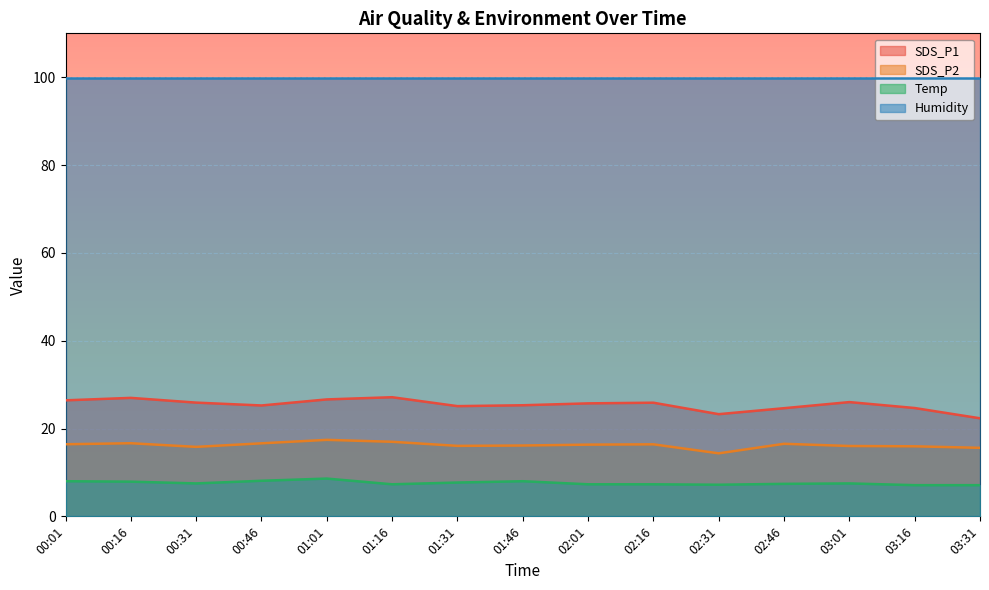

At which category is the sum across all series the highest?

01:01